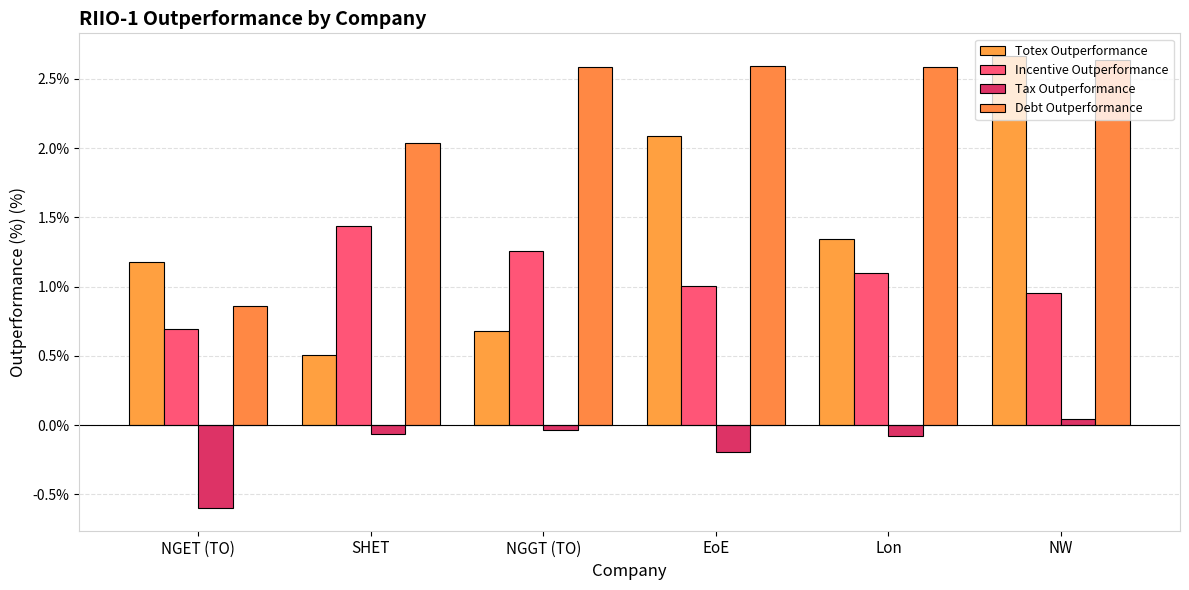

The value of Totex Outperformance at EoE is 0.6. True or false?

False